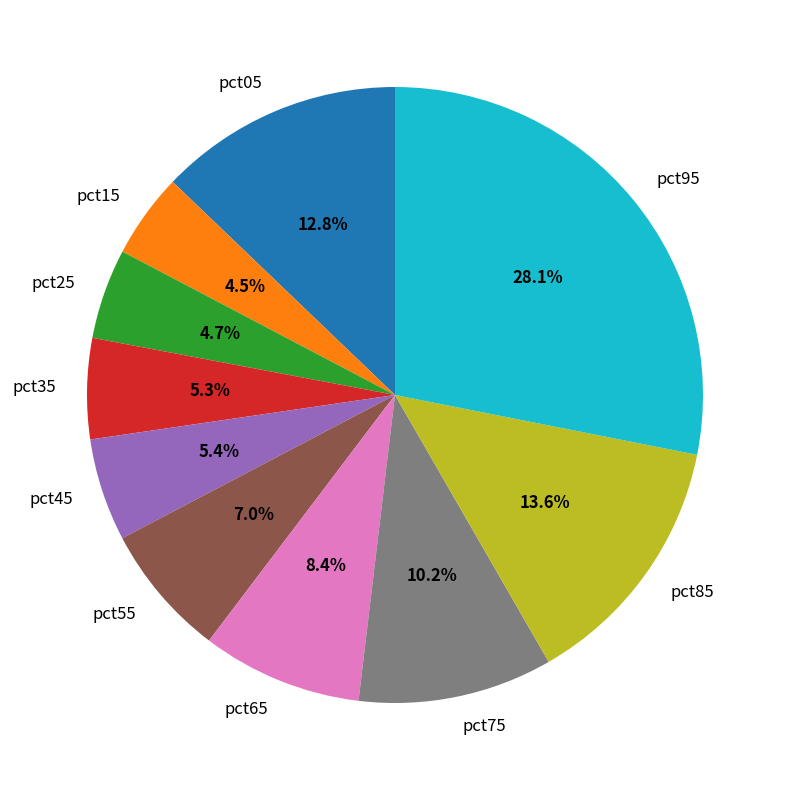

True or false: pct55 accounts for 16% of the total.

False